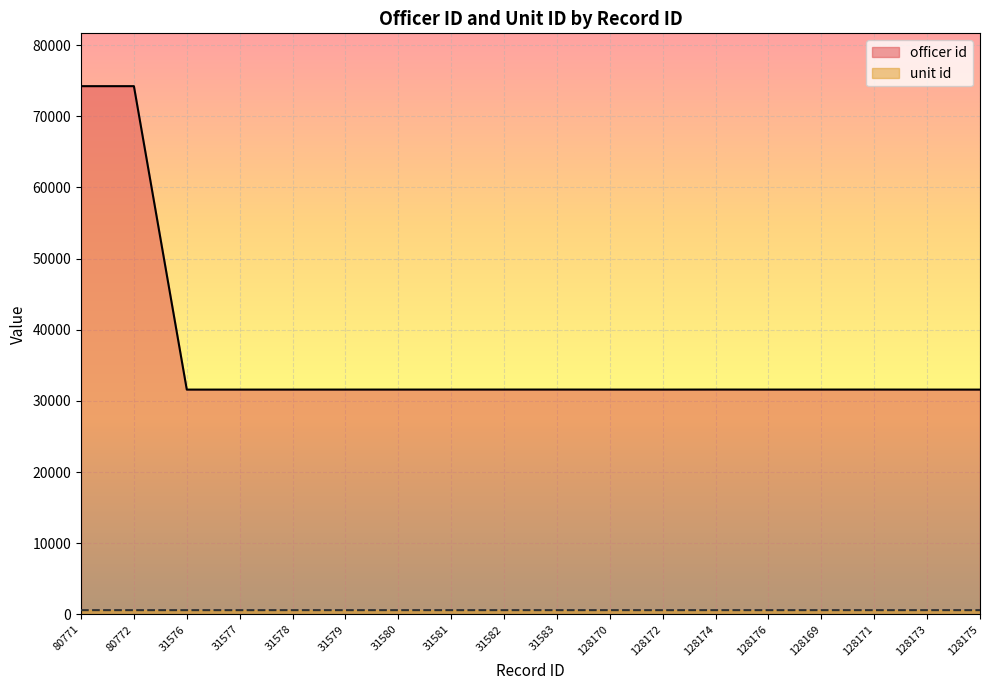

Between 128171 and 128175, which is larger?

128171